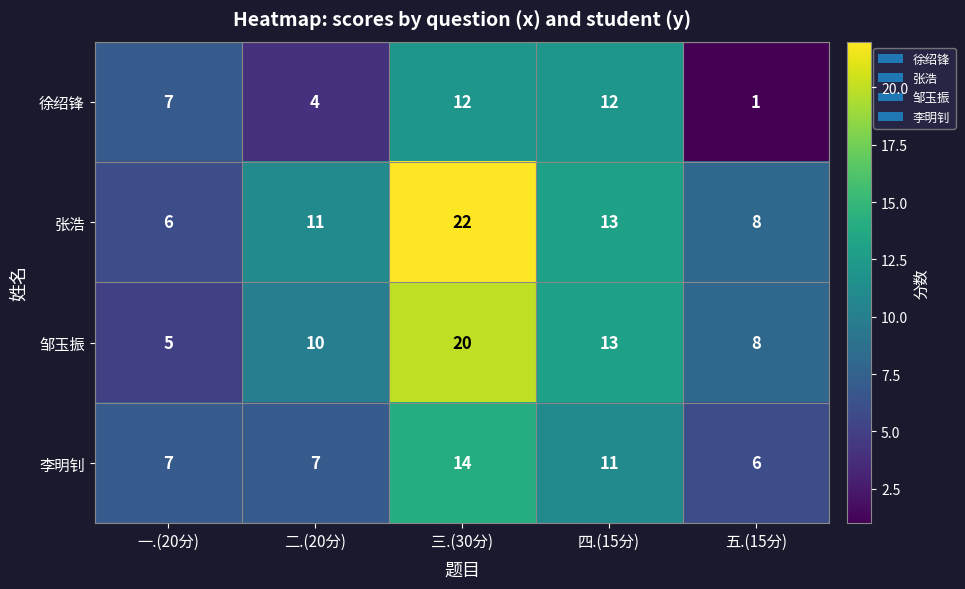

How many values in the 张浩 series are below 11?

2